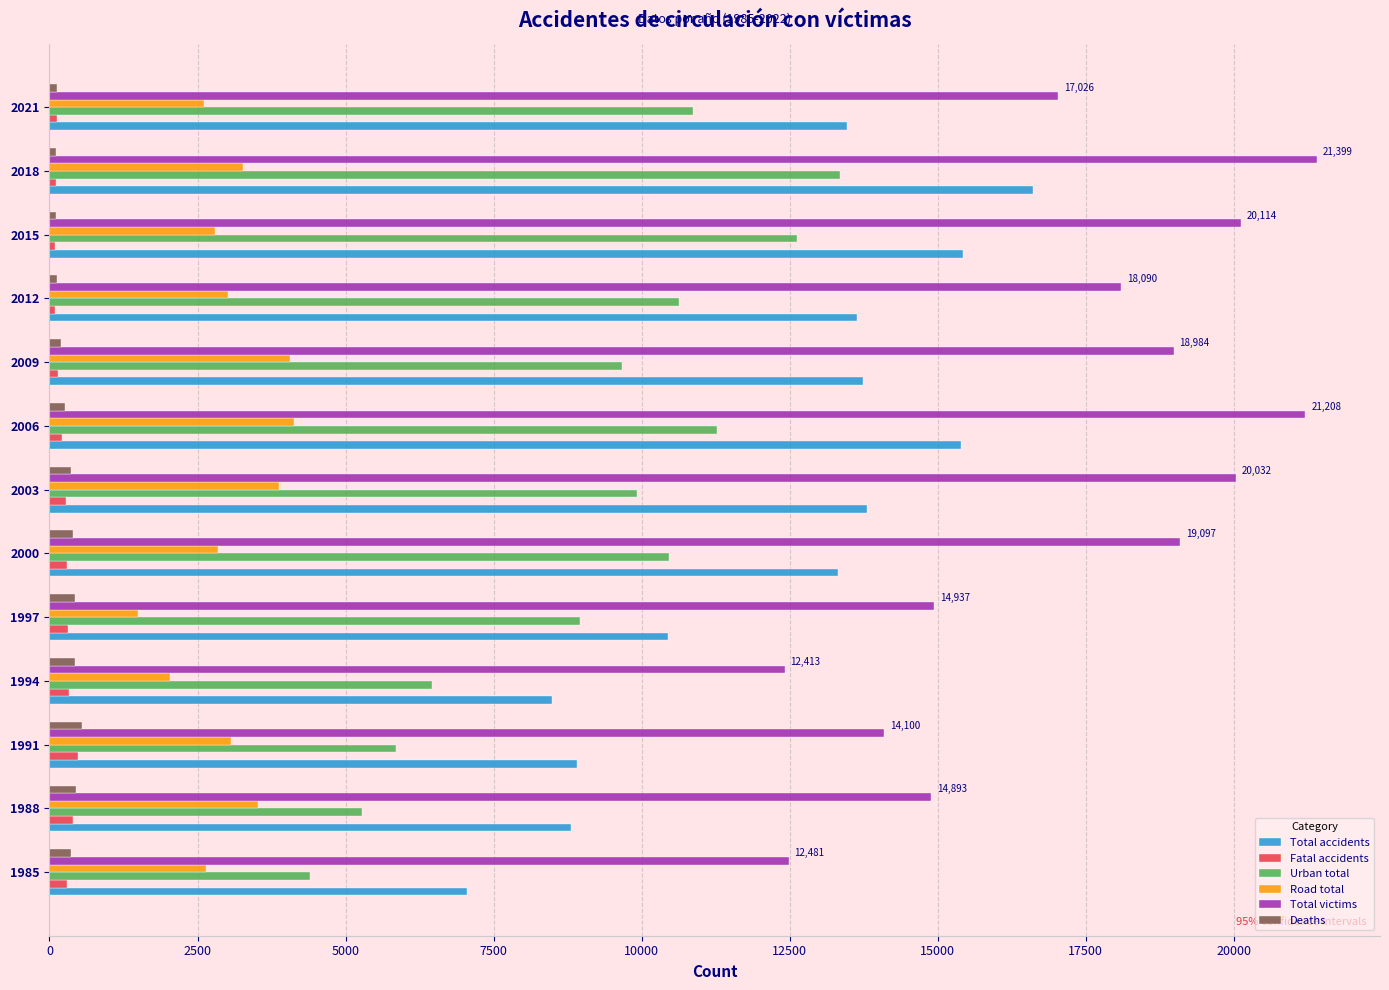

How many data points in Total accidents are less than 13476?

6